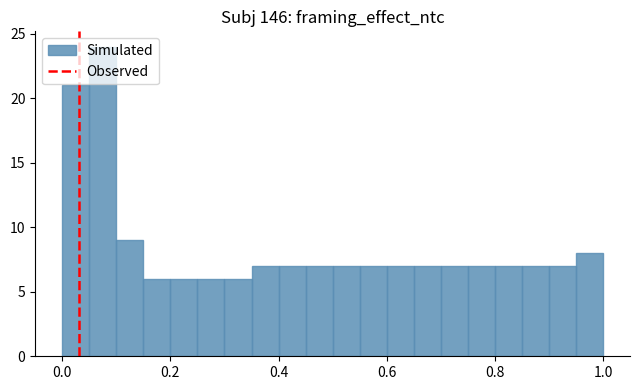

Read against the x-axis, roughly where is the centre of the tallest bar?

0.08